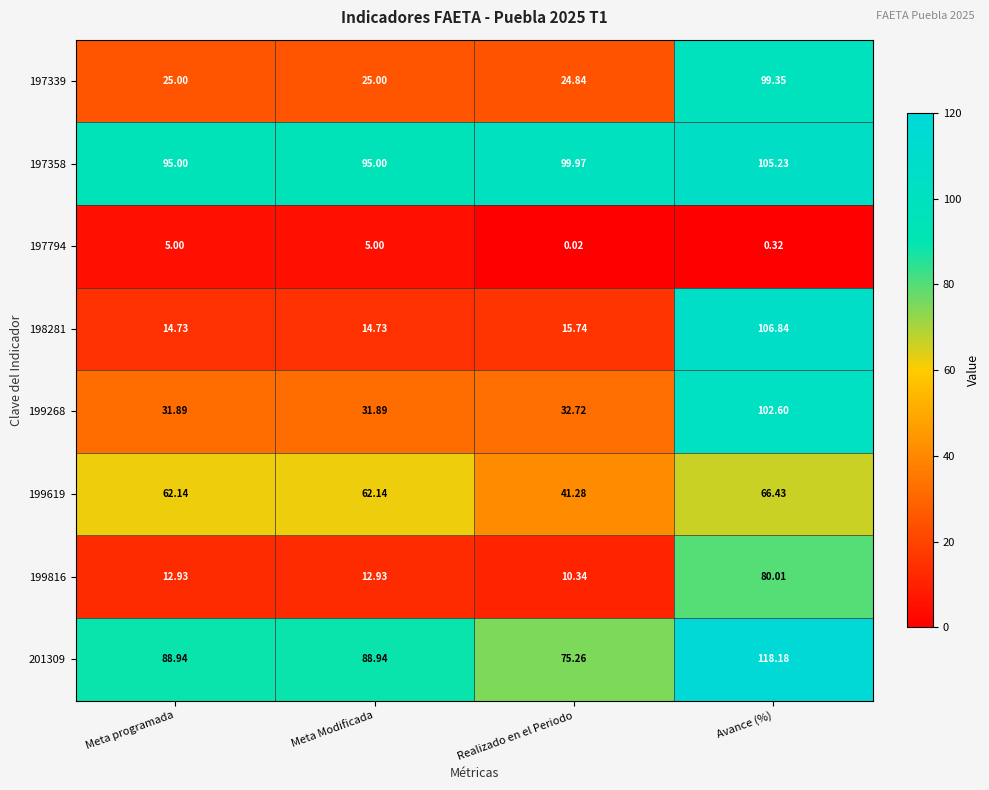

How many distinct data groups are displayed?

8